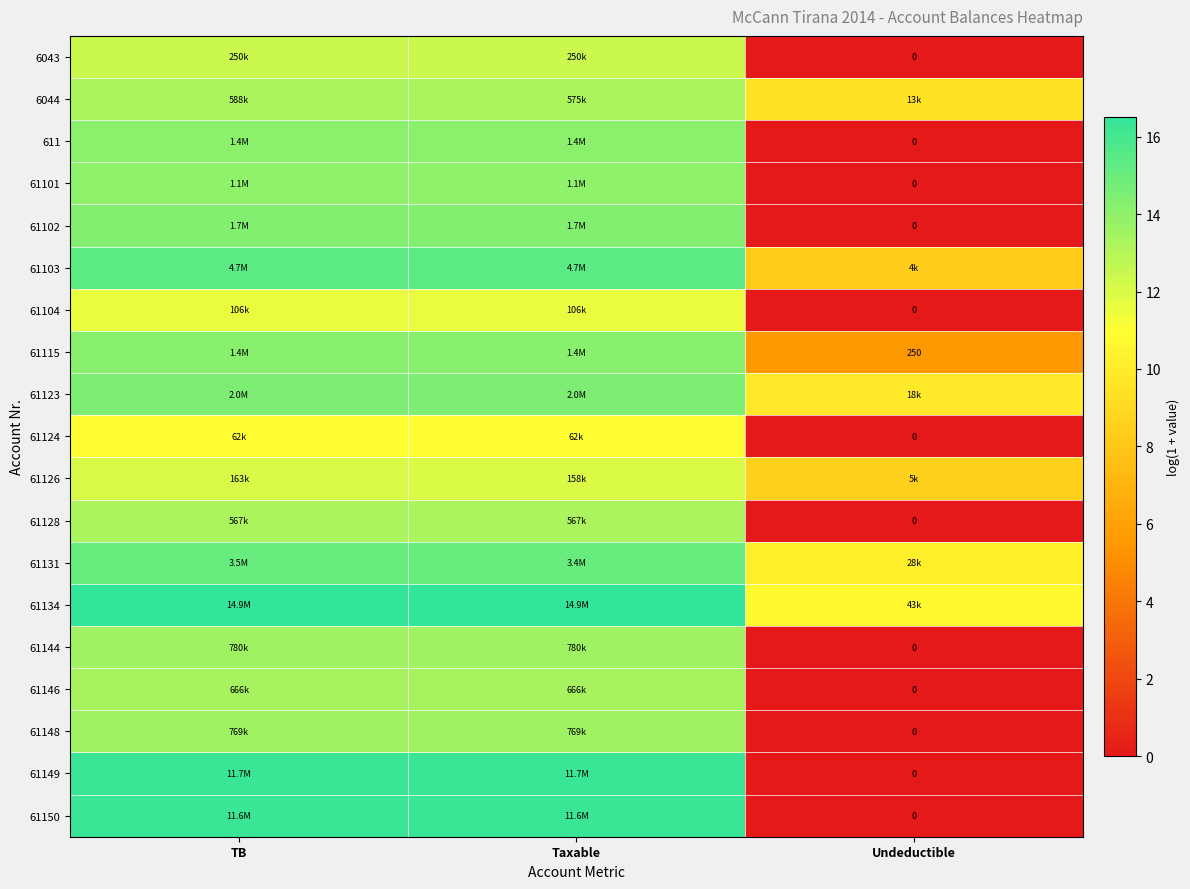

Which category has the highest value across all series?

TB